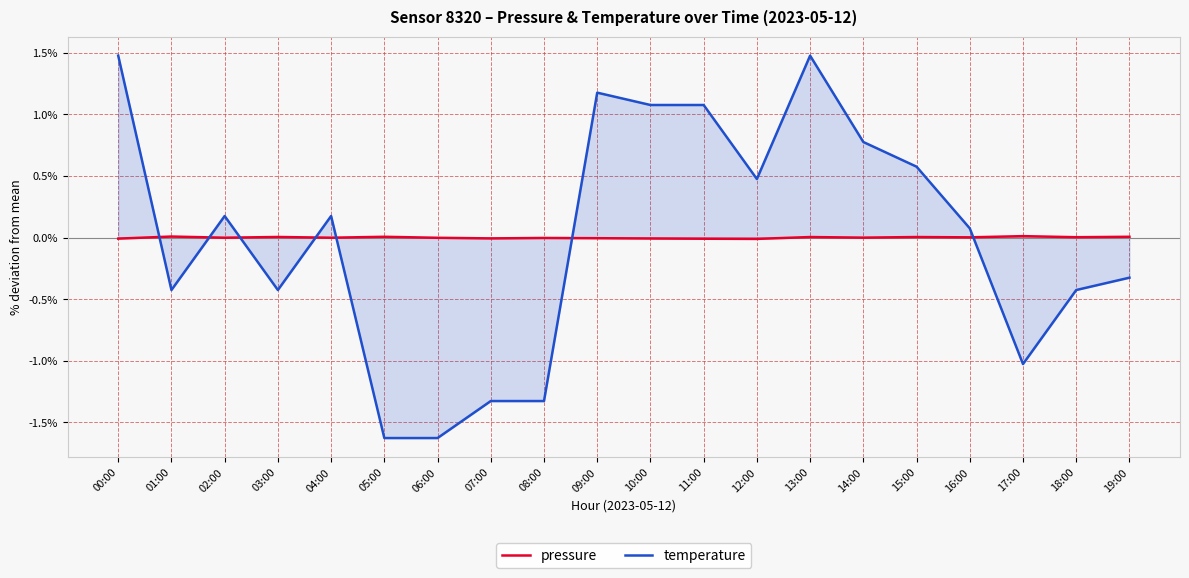

List the series in order of their peak value, lowest first.

pressure, temperature